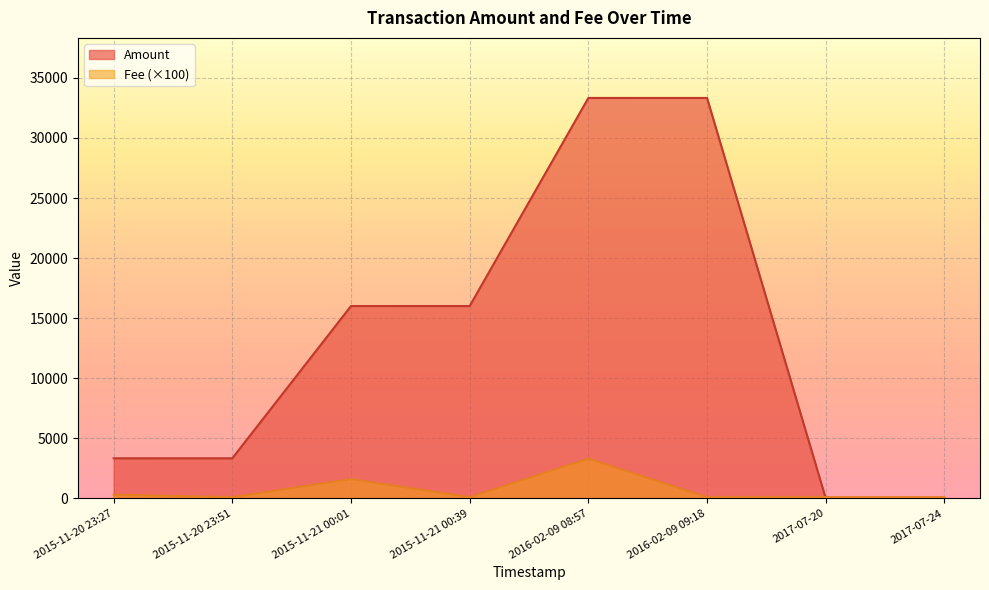

The value of Amount at 2016-02-09 08:57 is 33333. True or false?

True